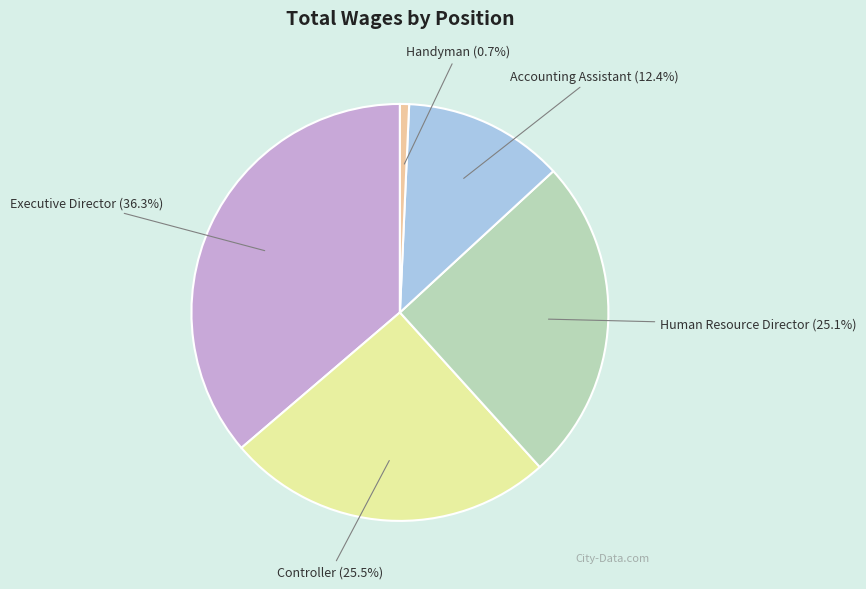

Is there a majority slice in this chart?

No